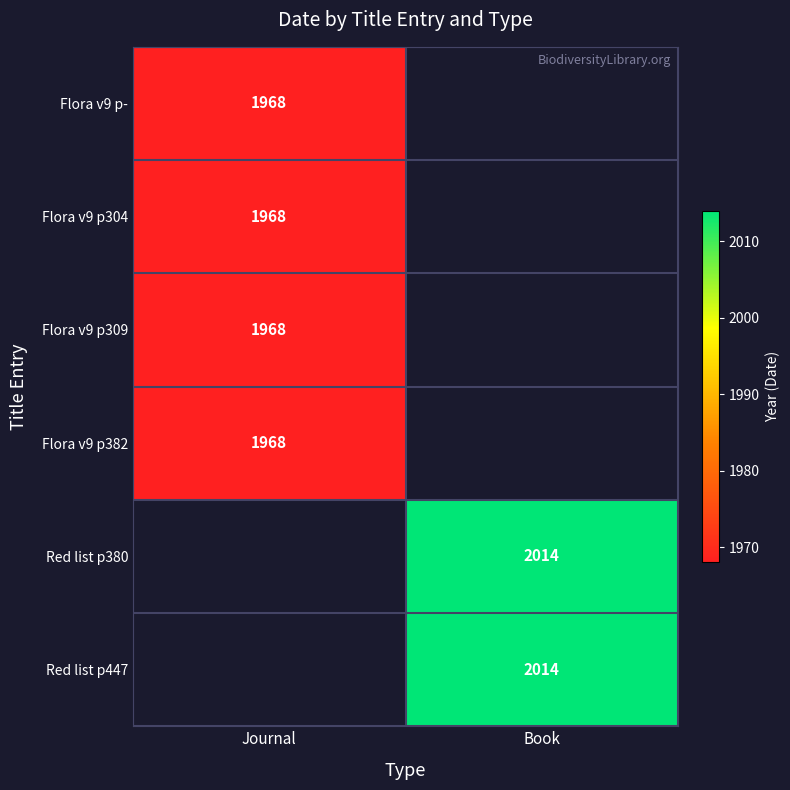

Between Journal and Book, which is larger?

Book